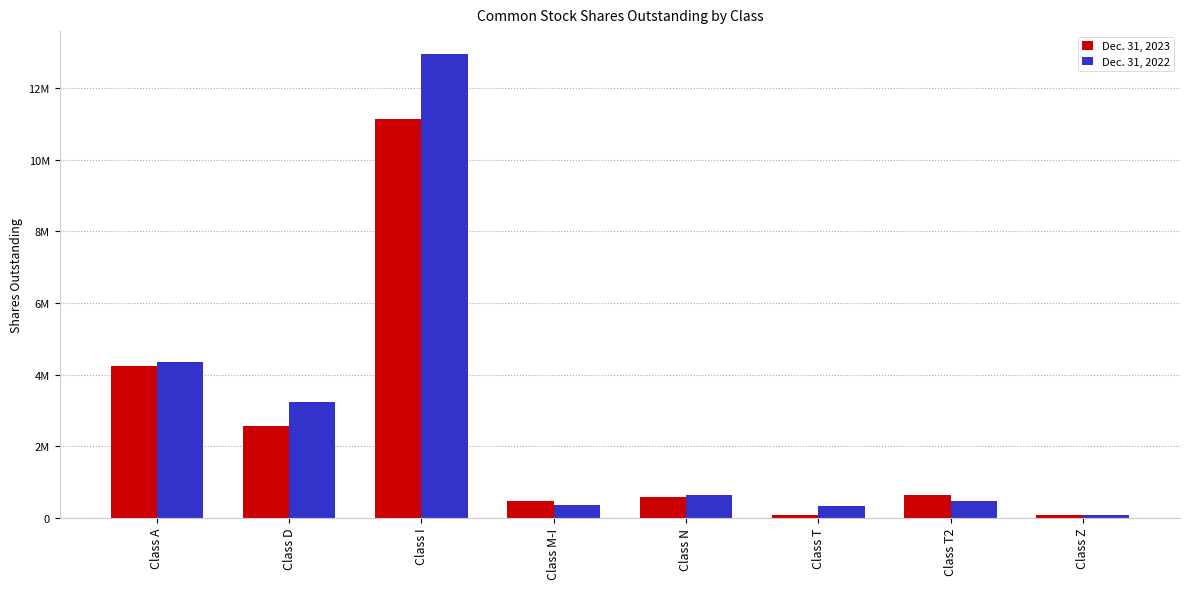

What position from the right is Class M-I?

5